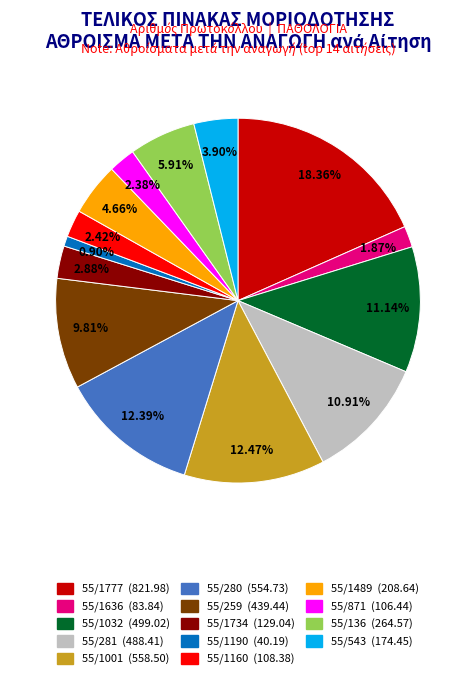

What is the largest slice in the pie chart?

55/1777